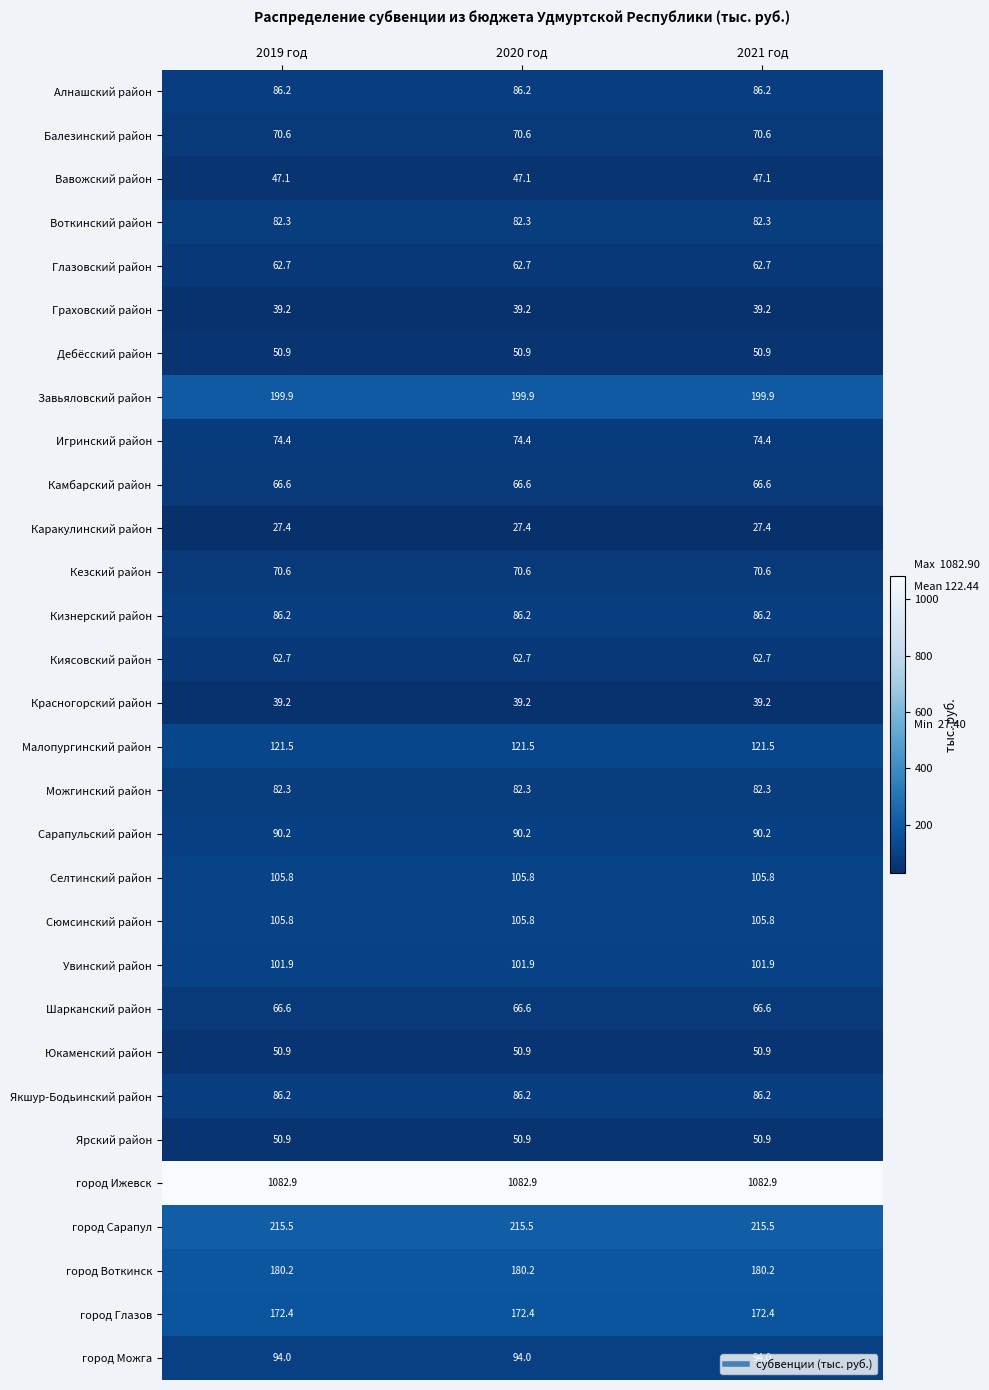

What is the minimum value shown in the chart?

27.4